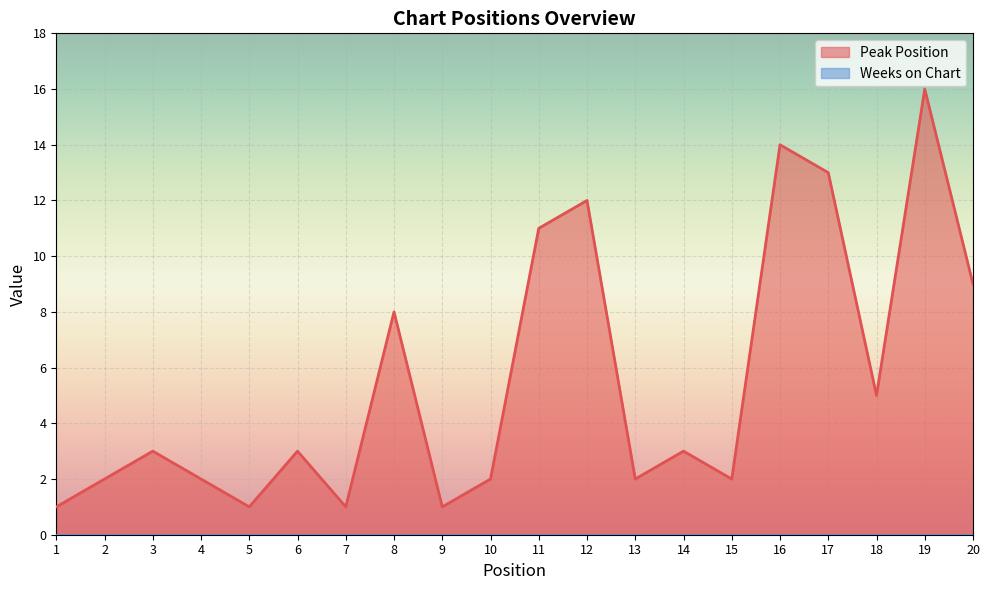

Between 7 and 1, which is larger?

7